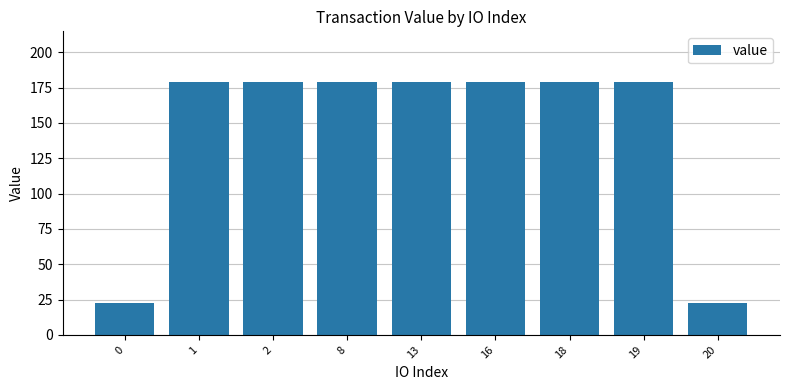

What is the difference between the maximum and minimum values?

156.5